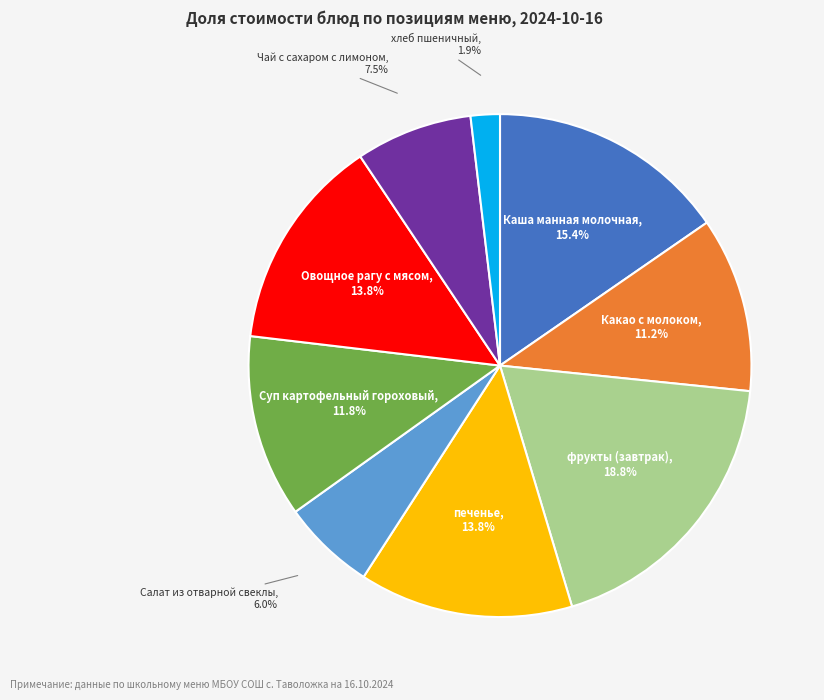

Which has a higher value, Какао с молоком or фрукты (завтрак)?

фрукты (завтрак)